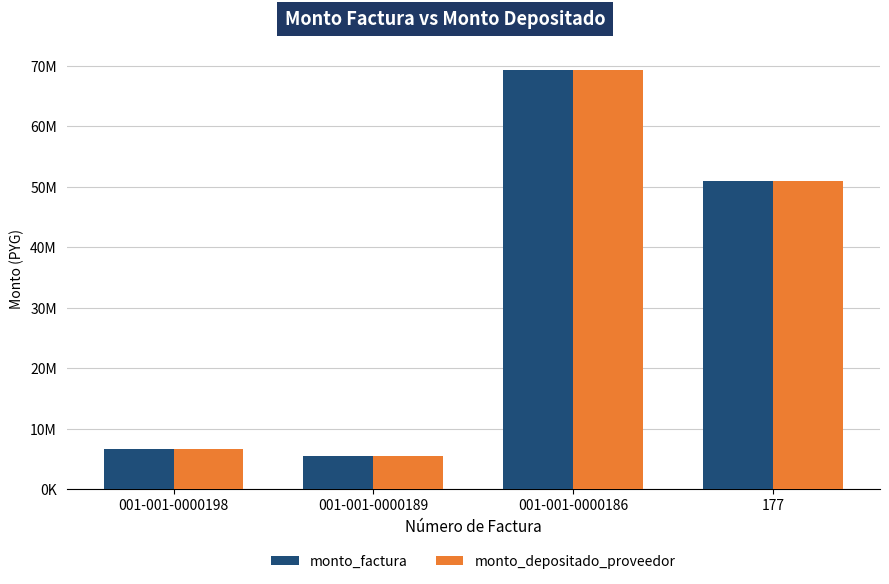

What is the maximum value for monto_factura?

69363300